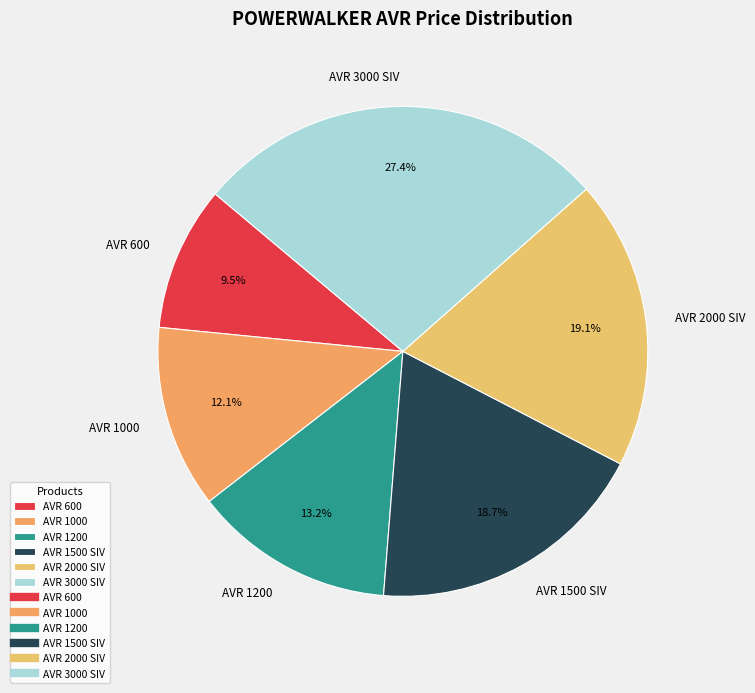

To the nearest percent, what is the difference between the AVR 600 and AVR 3000 SIV slice percentages?

18%